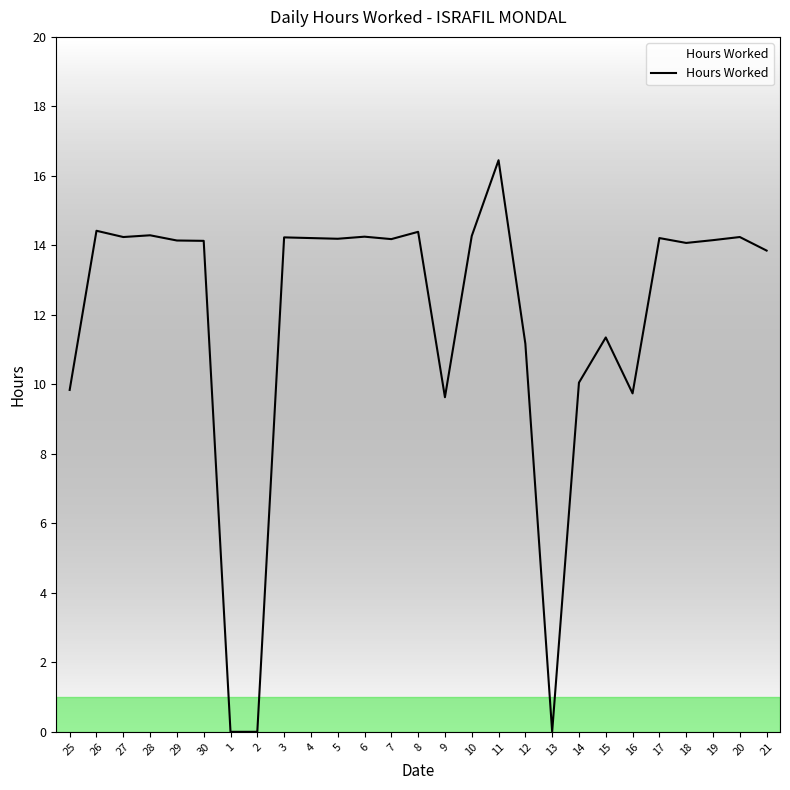

Which category has the highest value across all series?

11